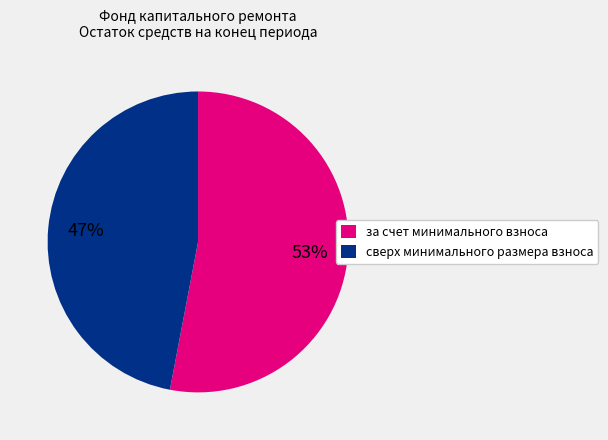

Does сверх минимального размера взноса represent more than half of the total?

No